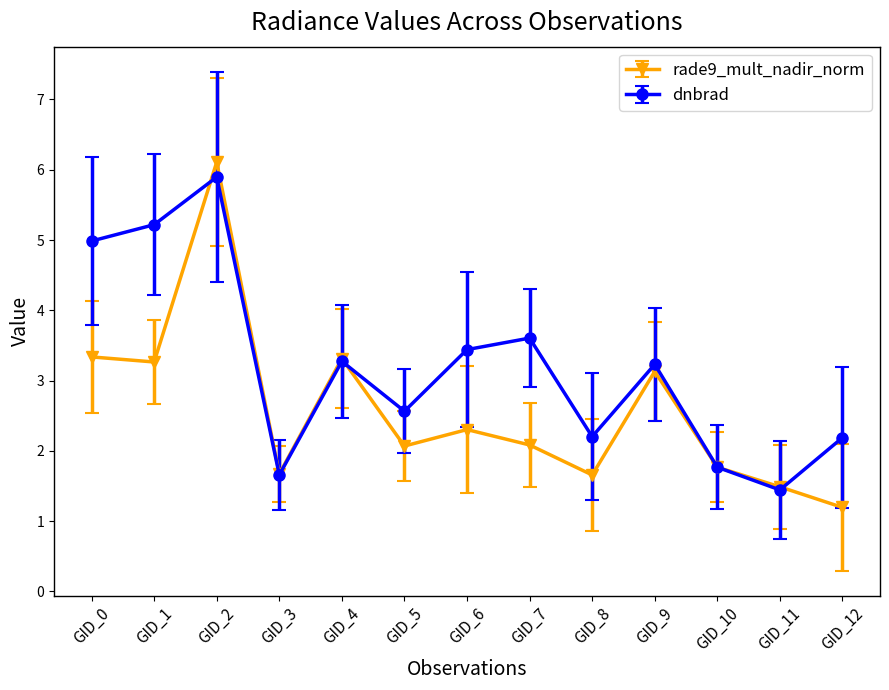

Between GID_8 and GID_11, which series saw the biggest shift?

dnbrad